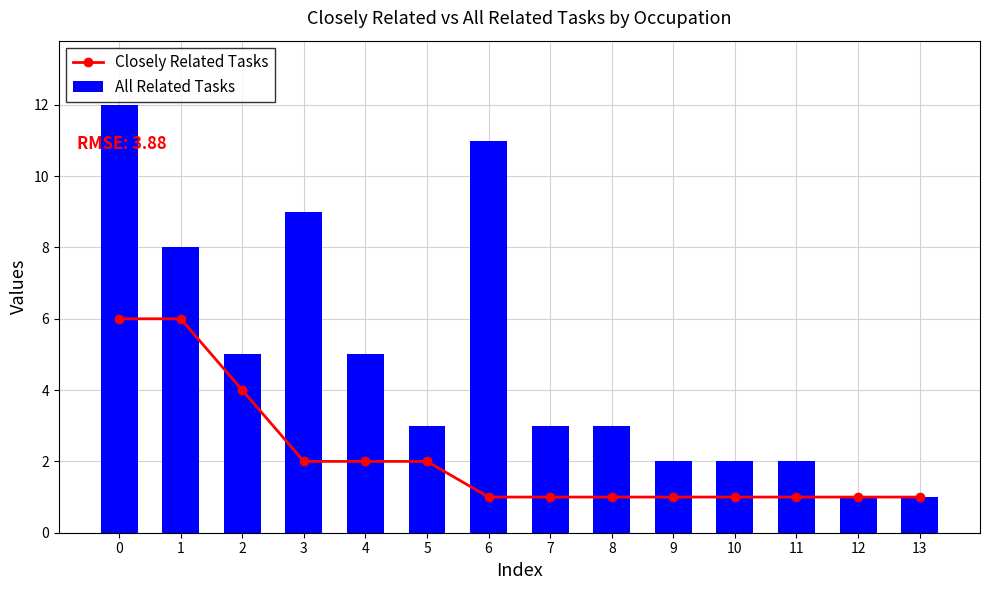

What is the value of the All Related Tasks bar at the 12th from the left?

2